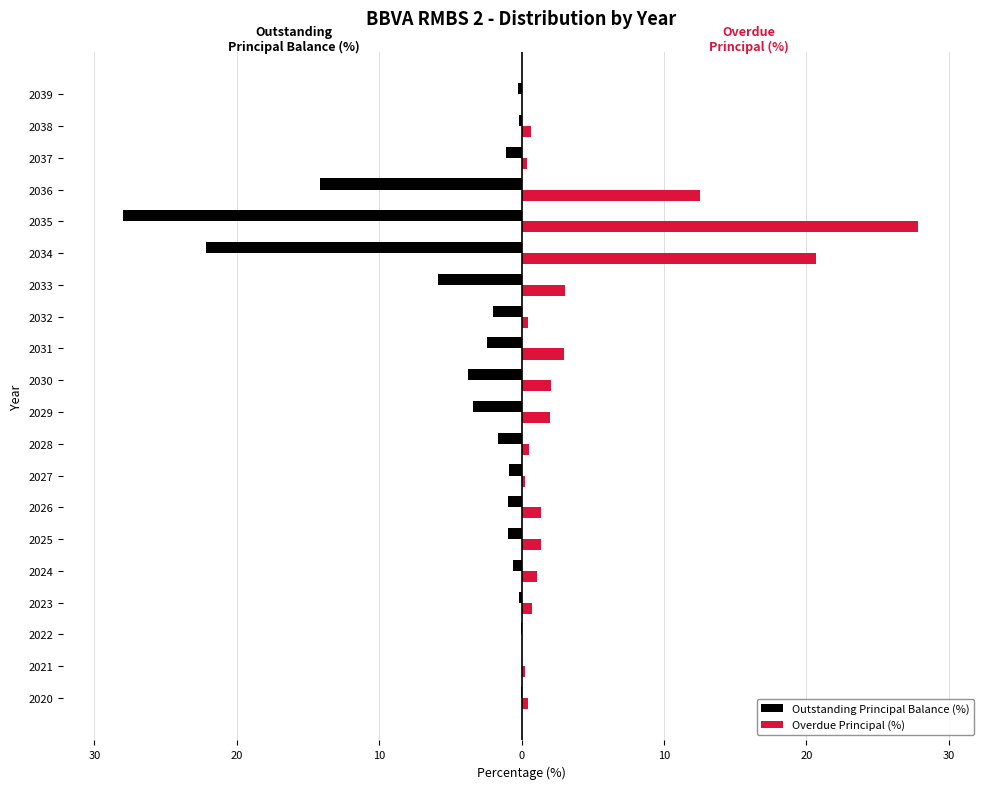

At how many categories does at least one series exceed 27?

1